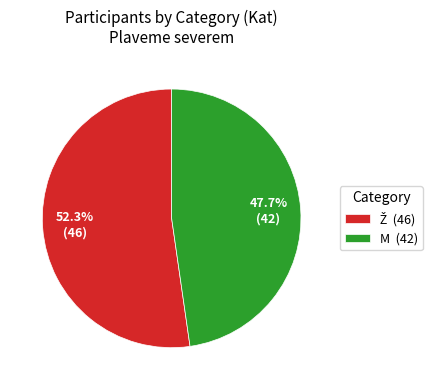

What percentage is NOT represented by M?

52.3%